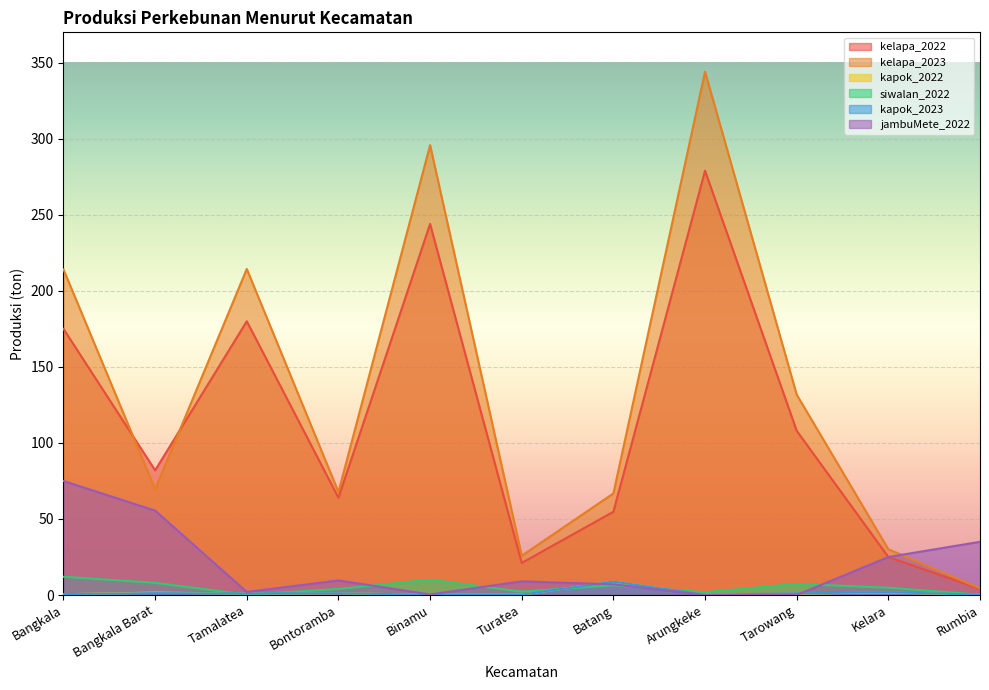

At which category is the sum across all series the highest?

Arungkeke